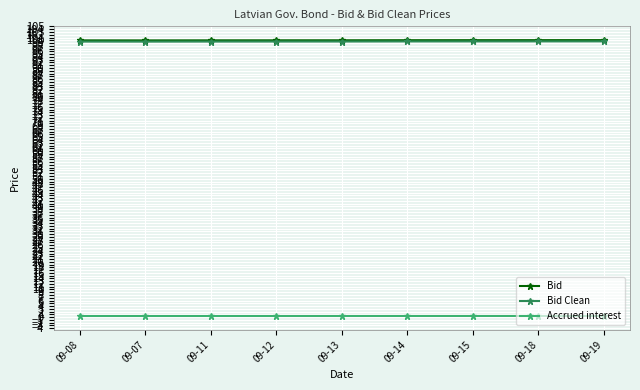

What is the value of the Bid Clean point at the 2nd from the left?

99.5